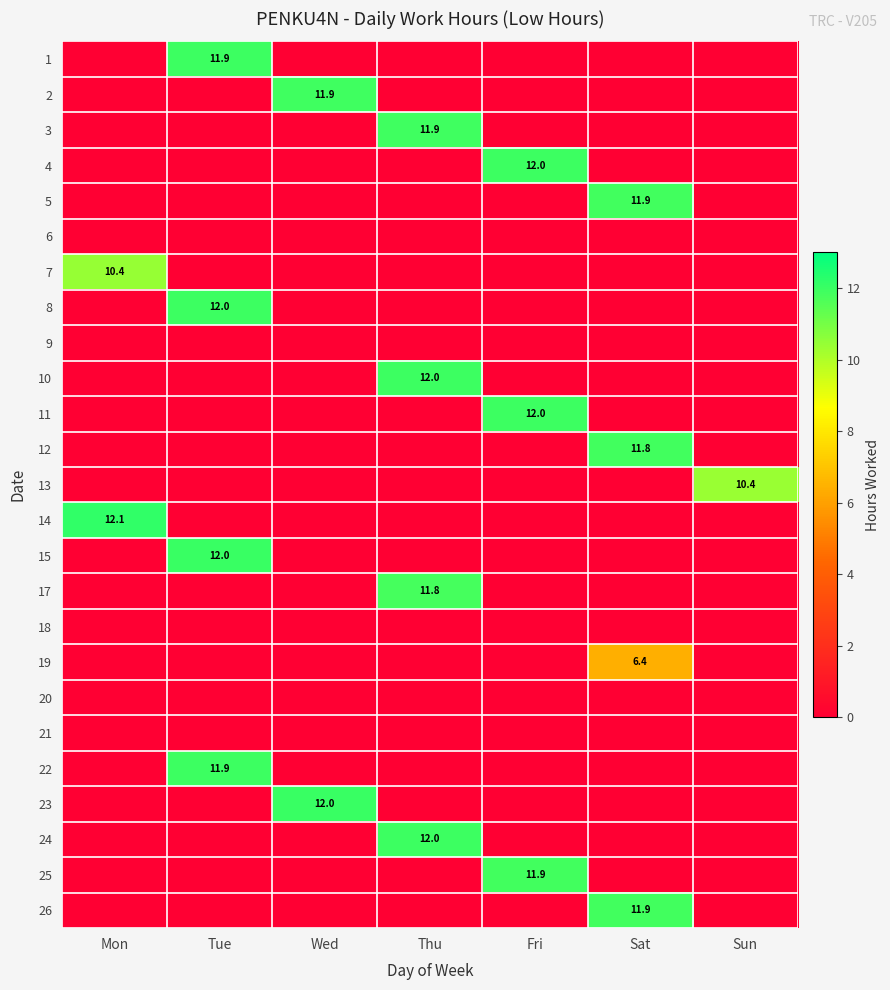

What is the total value across all series at Sat?

42.0